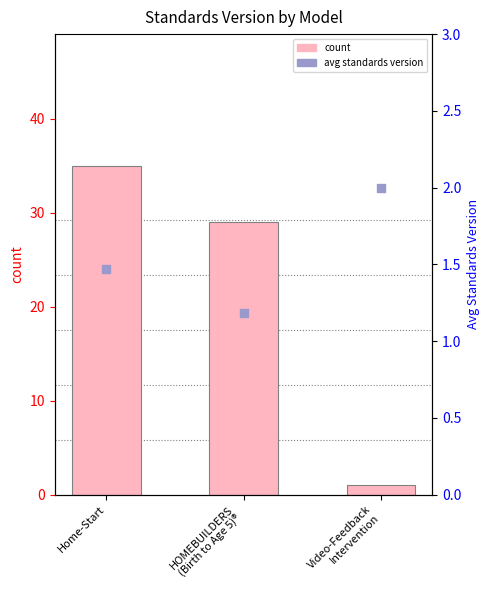

What are all the series names shown in the legend?

count, avg standards version